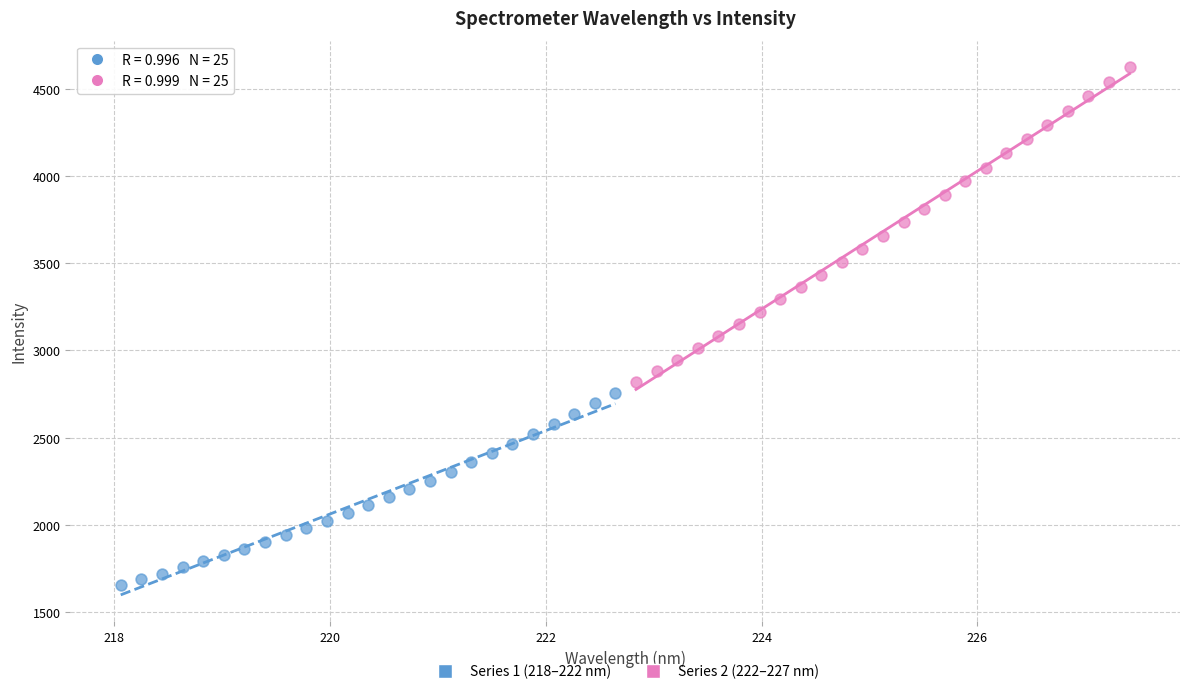

What are all the series names shown in the legend?

Series 1 (218–222 nm), Series 2 (222–227 nm)